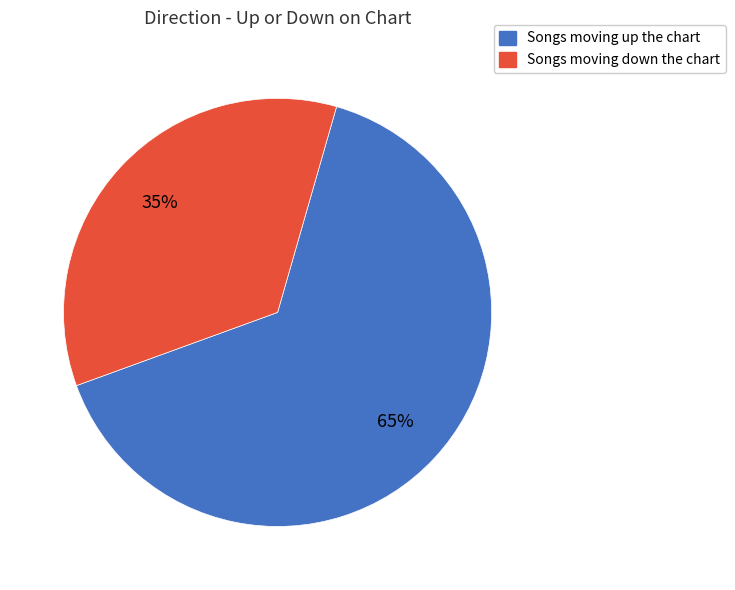

Is there a majority slice in this chart?

Yes